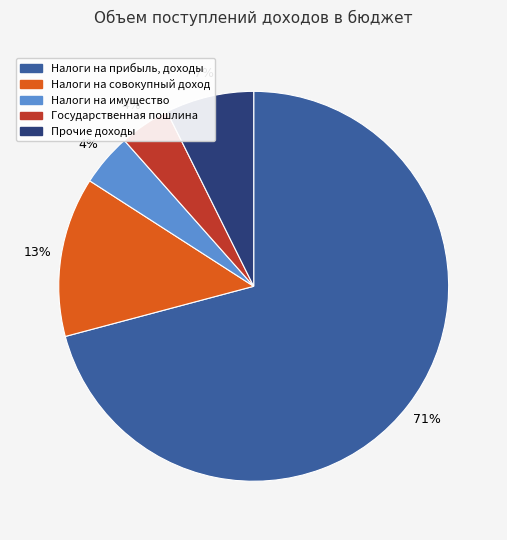

What is the largest slice in the pie chart?

Налоги на прибыль, доходы